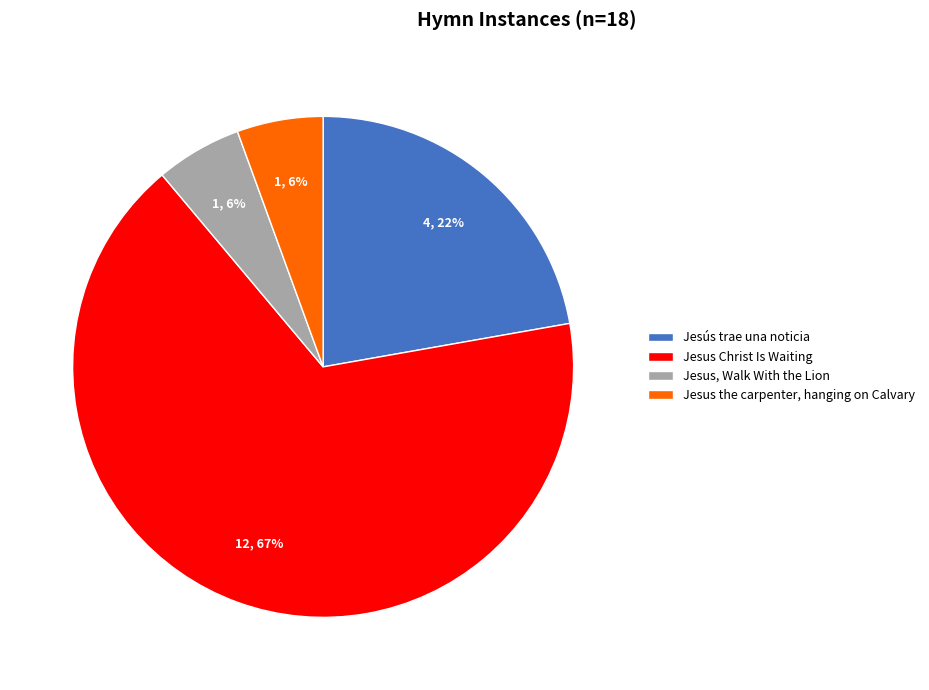

To the nearest percent, what percentage of the pie is Jesus, Walk With the Lion?

6%